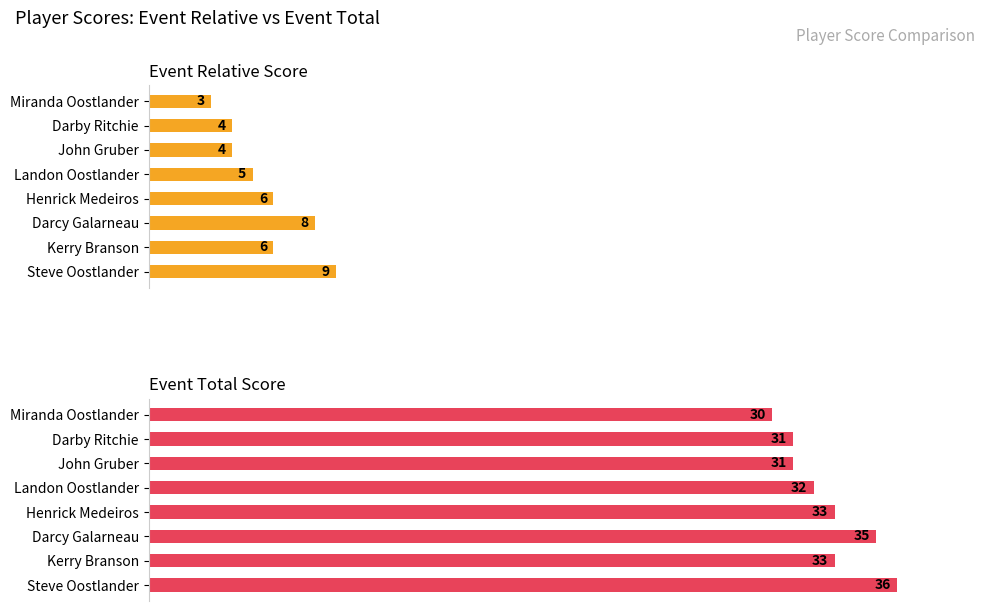

What is the difference between the event_relative_score values at Darcy Galarneau and John Gruber?

4